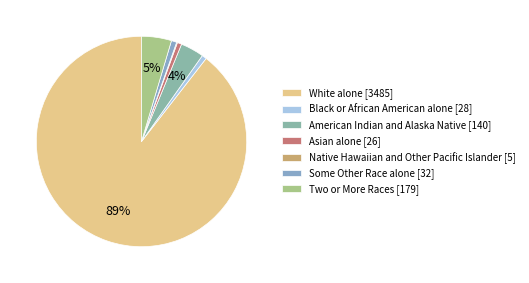

Rank the categories by value from lowest to highest.

Native Hawaiian and Other Pacific Islander, Asian alone, Black or African American alone, Some Other Race alone, American Indian and Alaska Native, Two or More Races, White alone